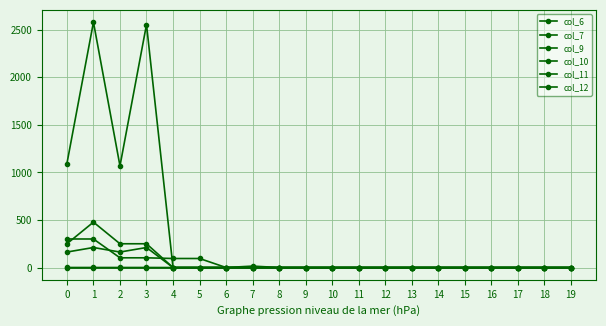

What is the difference between the maximum and minimum values in the col_6 series?

300.3